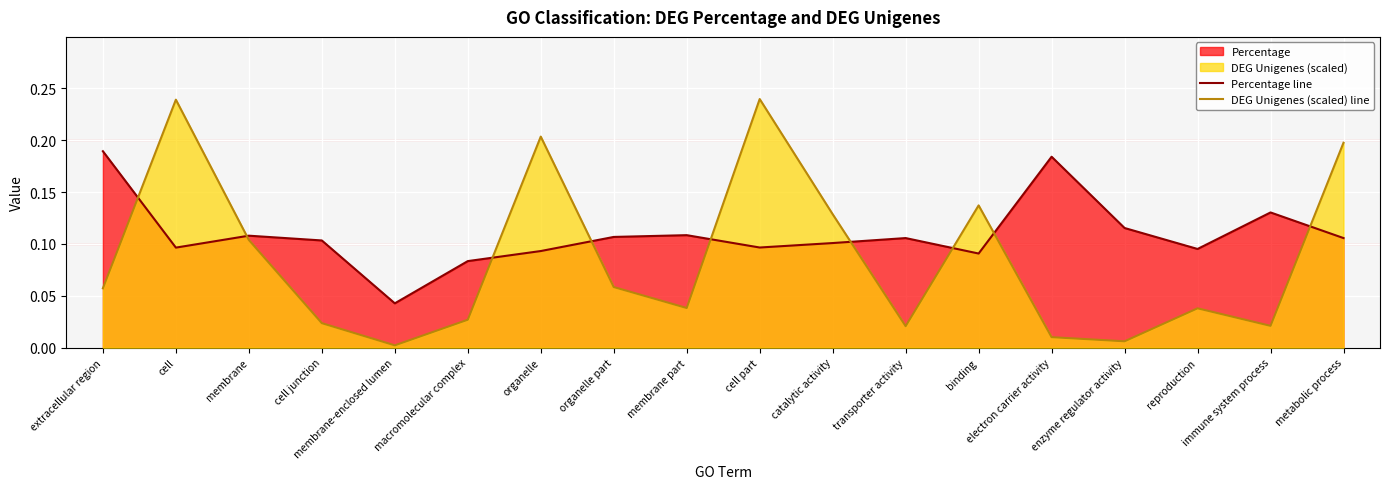

True or false: DEG Unigenes (scaled) line has more than 1 points higher than both neighbors.

True